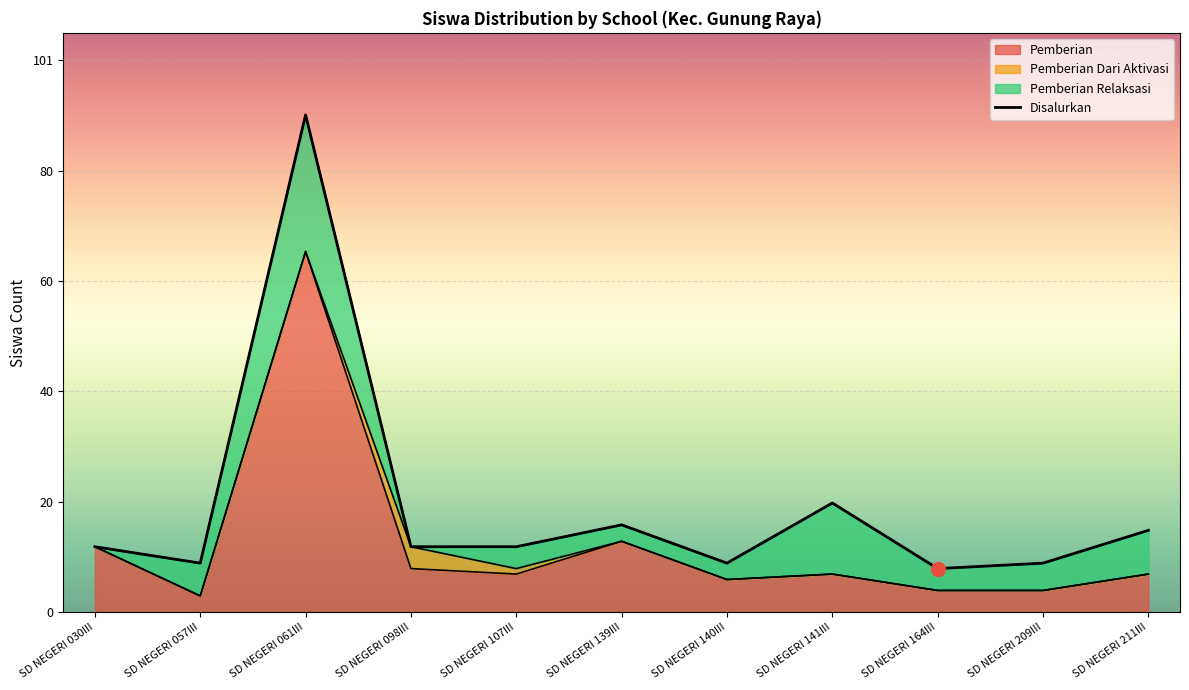

What is the label of the 4th point from the right?

SD NEGERI 141III